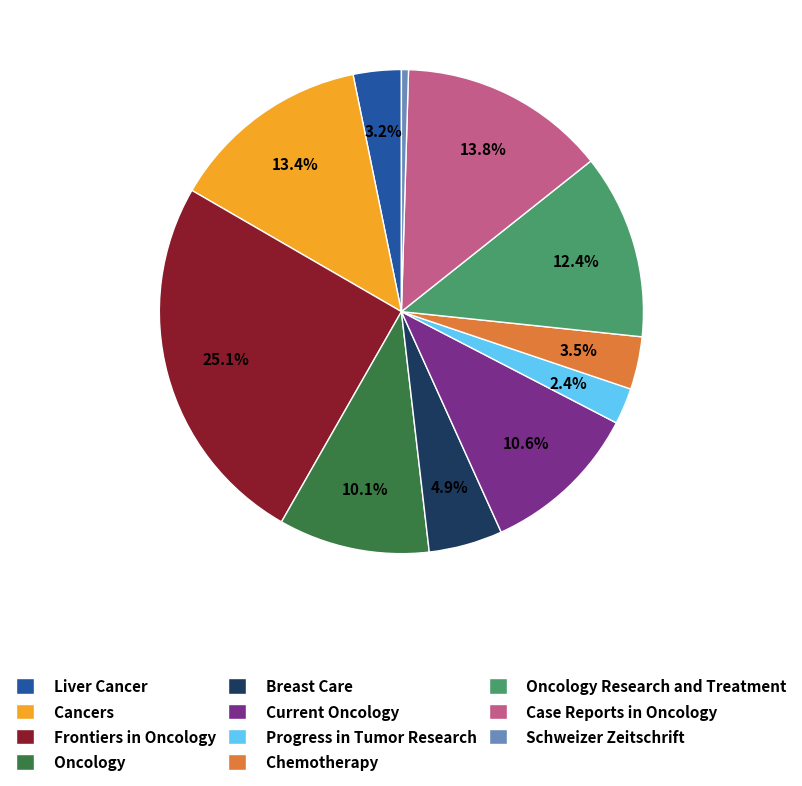

What is the total percentage of Chemotherapy and Frontiers in Oncology?

28.6%